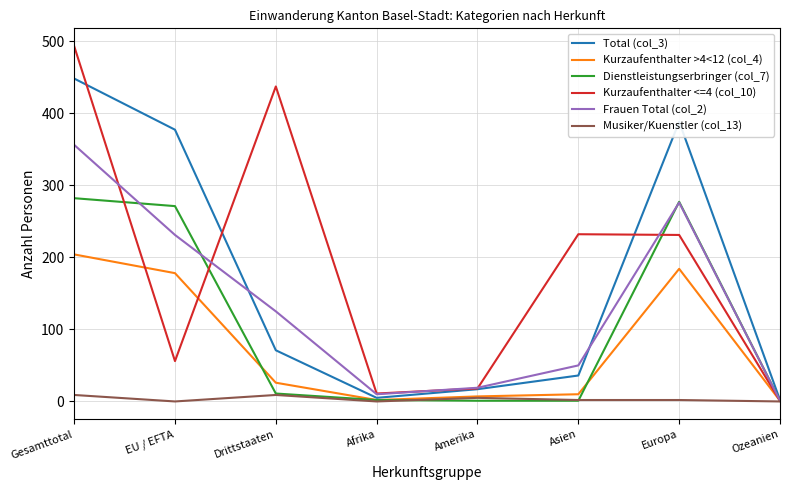

Rank the series by their maximum value, from lowest to highest.

Musiker/Kuenstler (col_13), Kurzaufenthalter >4<12 (col_4), Dienstleistungserbringer (col_7), Frauen Total (col_2), Total (col_3), Kurzaufenthalter <=4 (col_10)